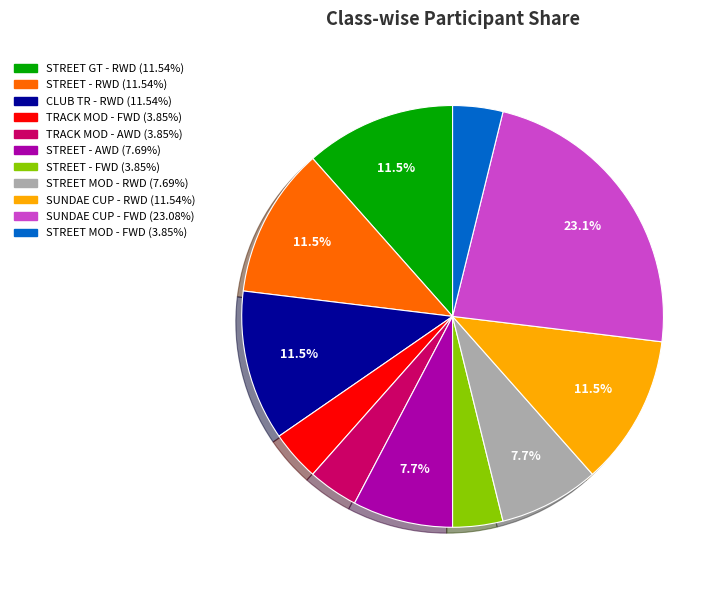

Is the sum of SUNDAE CUP - FWD and STREET - AWD greater than half?

No